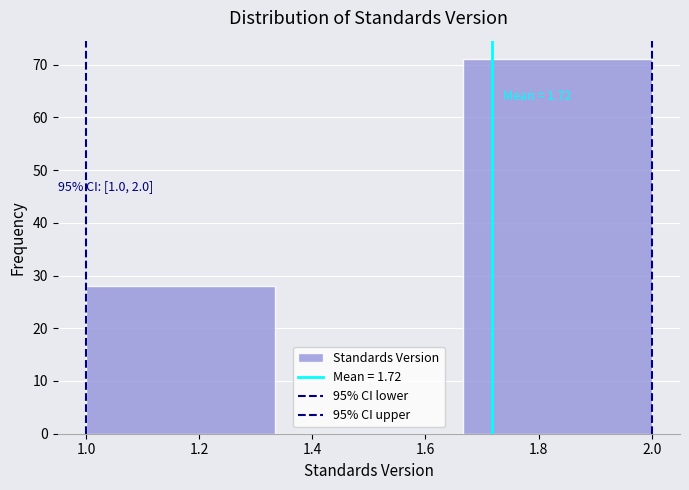

Which range on the x-axis has the tallest bar?

1.66 to 2.00